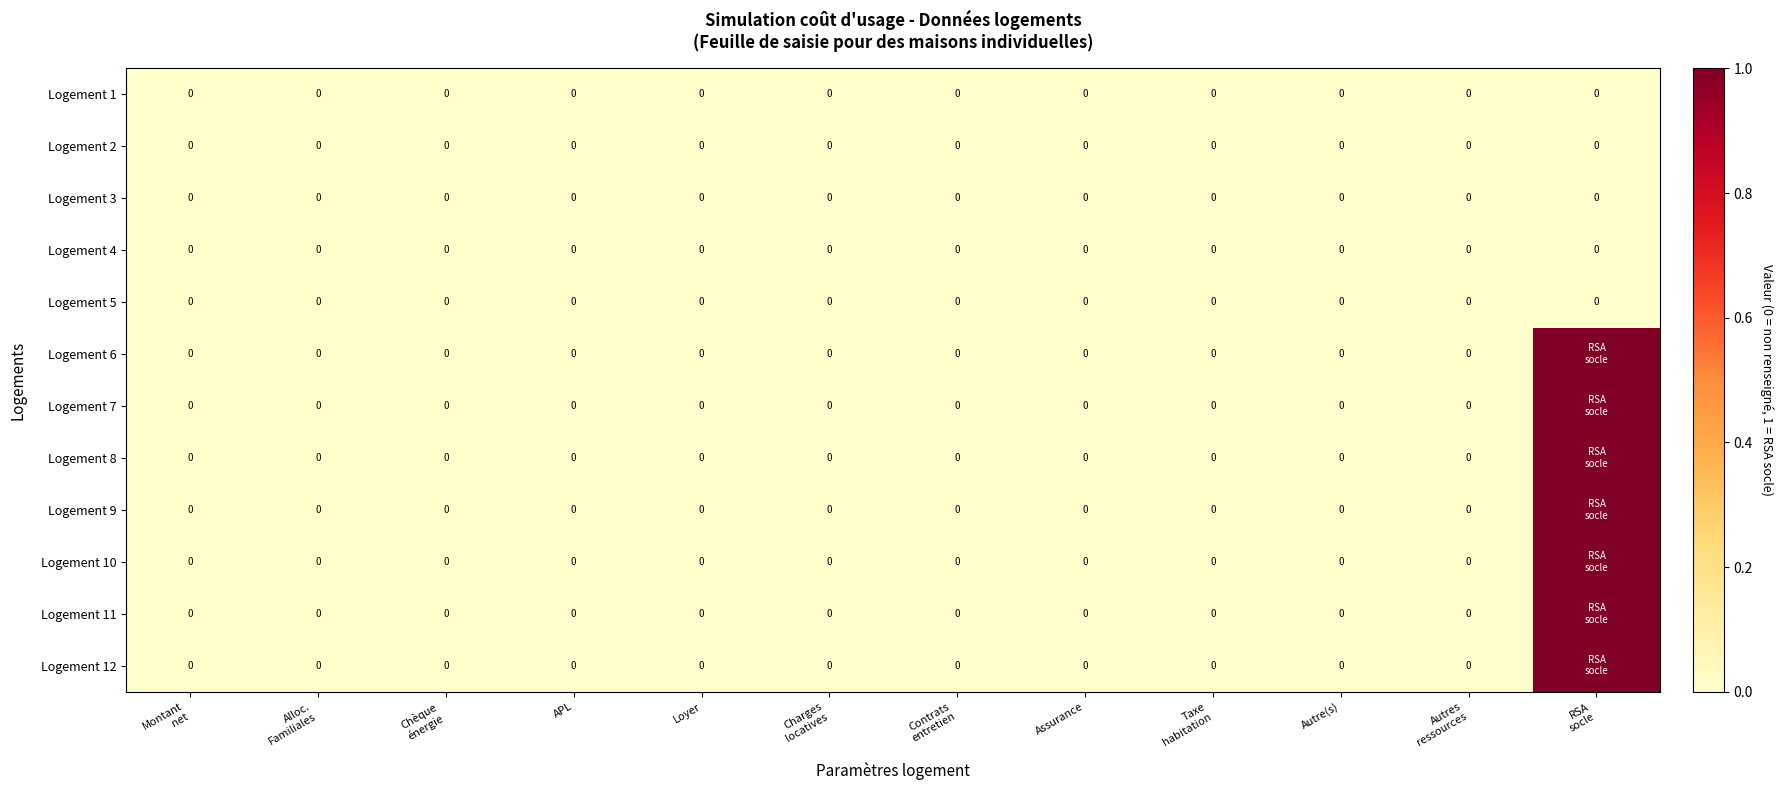

At Contrats entretien, list the series in order from smallest to largest.

Logement 1, Logement 2, Logement 3, Logement 4, Logement 5, Logement 6, Logement 7, Logement 8, Logement 9, Logement 10, Logement 11, Logement 12